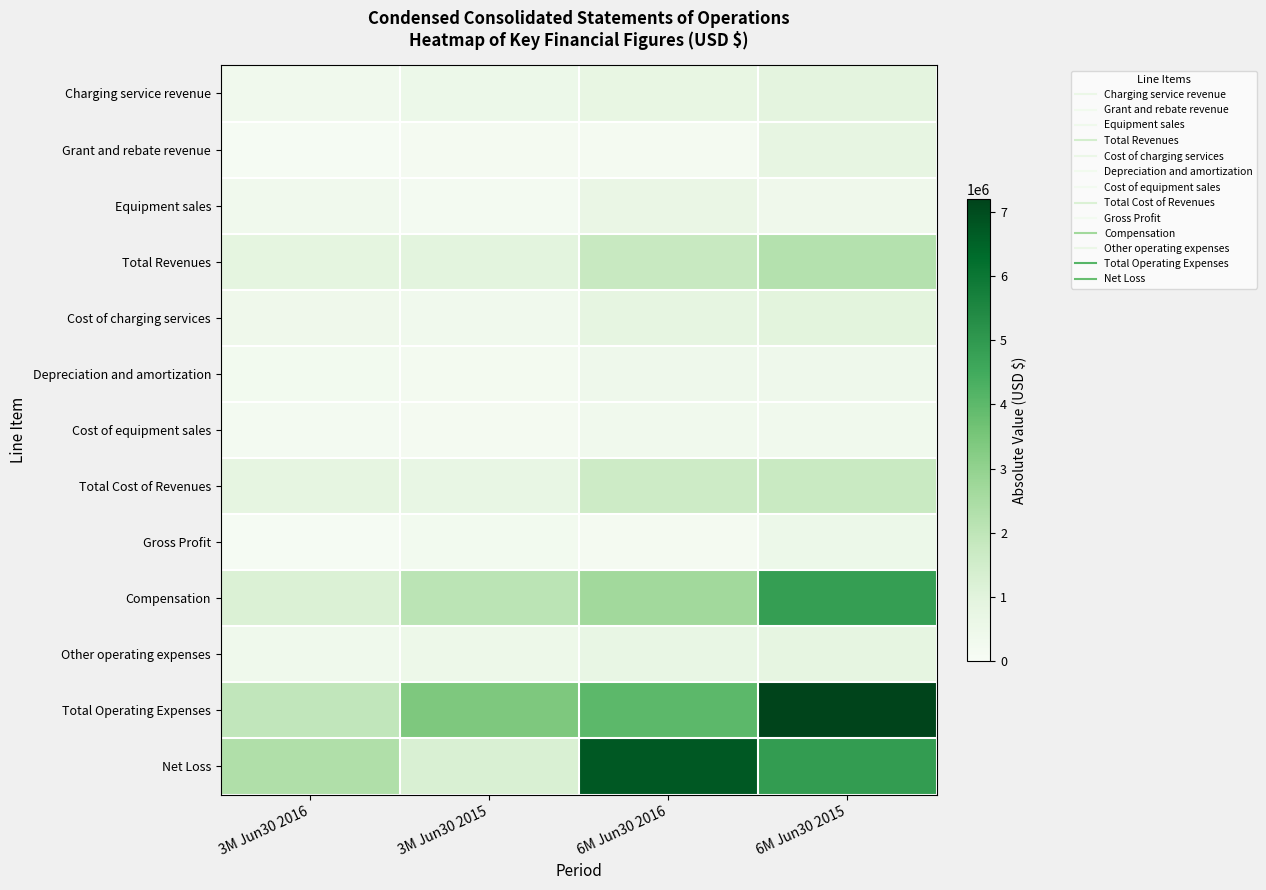

Count the number of data series in this chart.

13